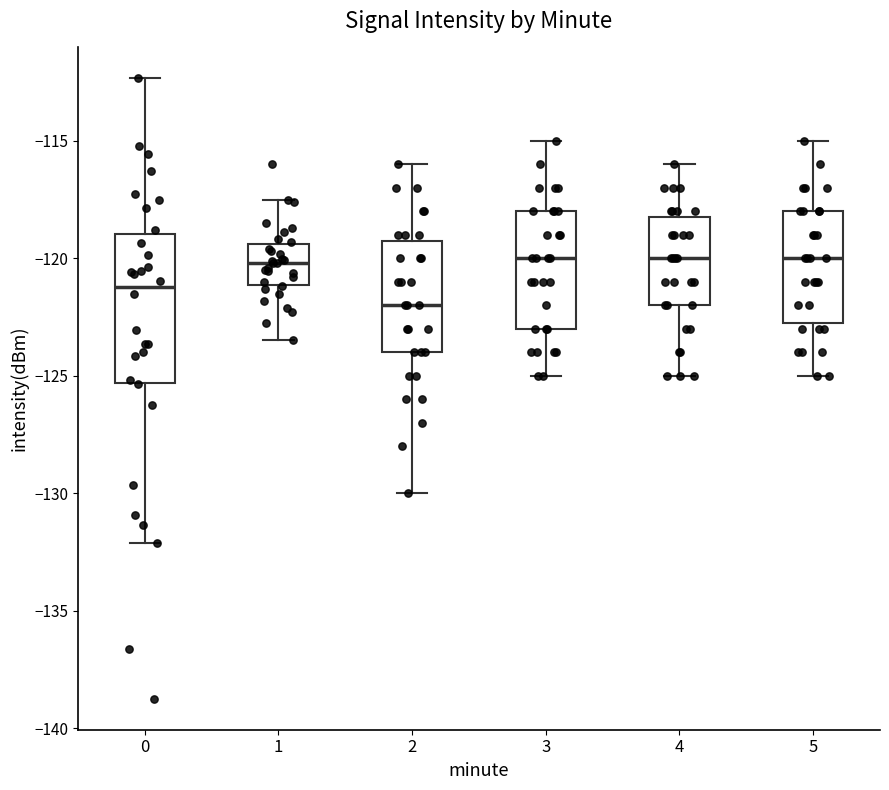

Where is the lower edge of the box at x = 2 on the y-axis? The values are not printed on the chart, so give them approximately, as read against the axis.

-124.0